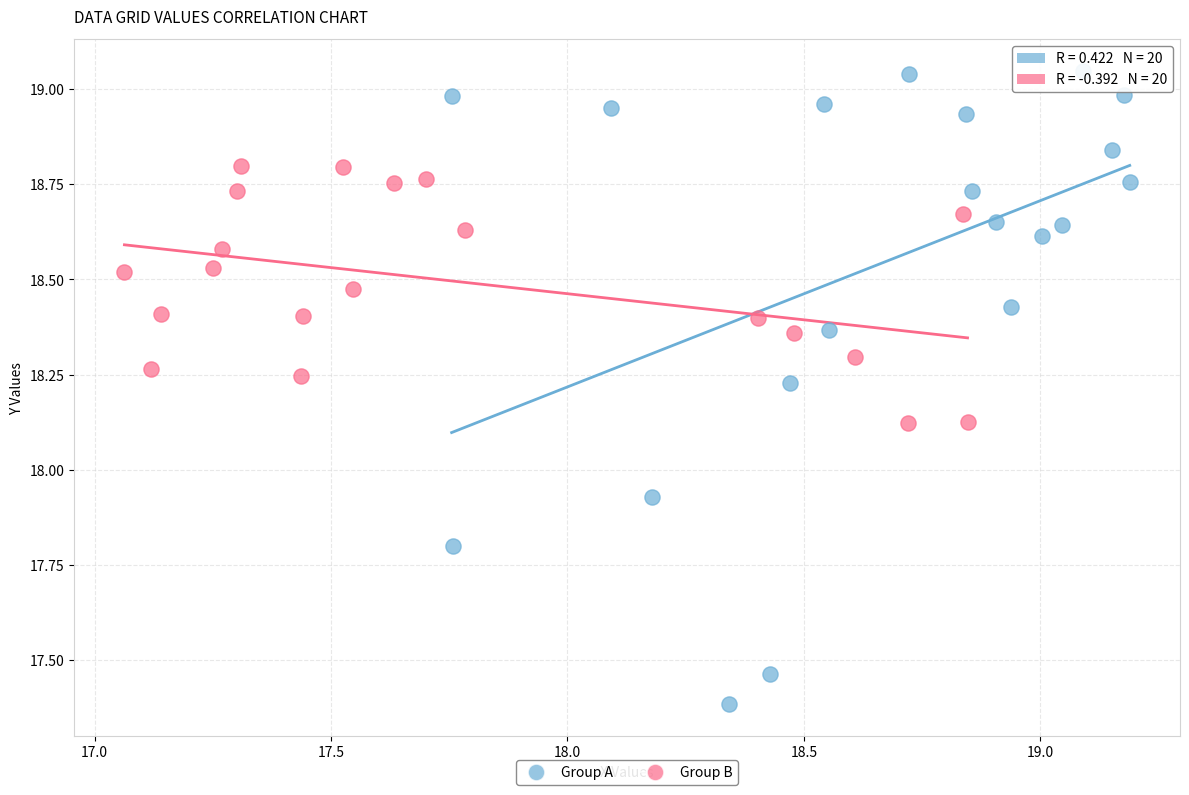

Which series reaches the minimum Y coordinate?

Group A